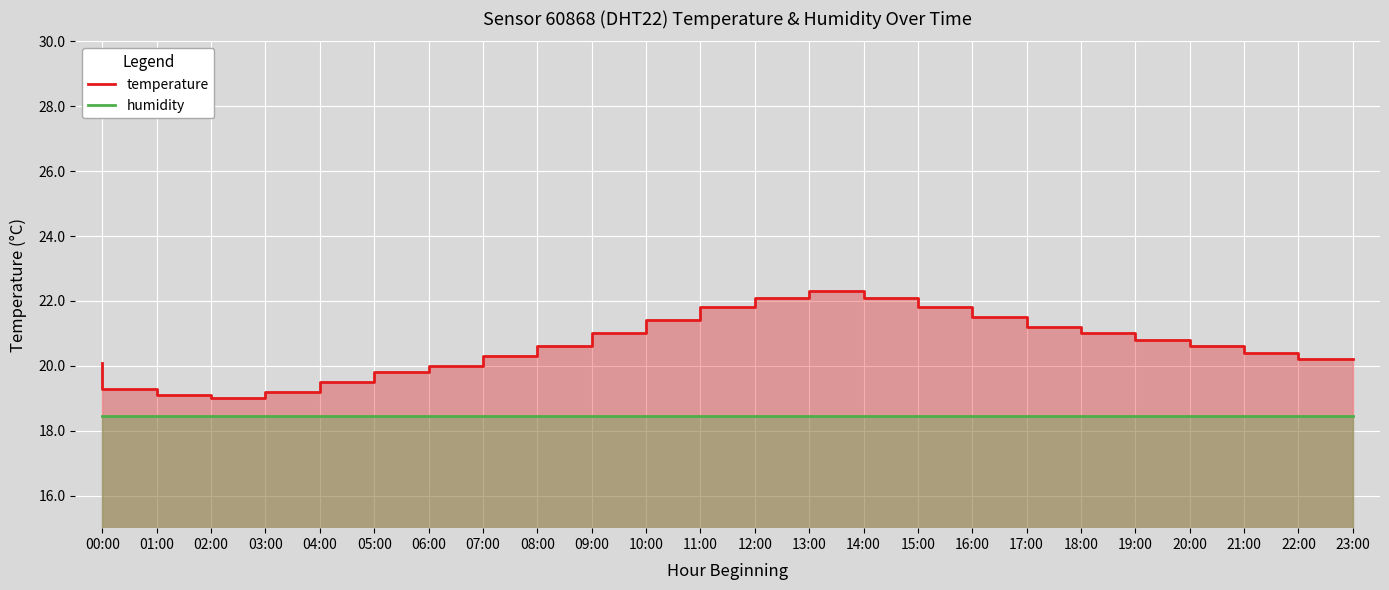

List the series in order of their overall mean, lowest first.

humidity, temperature